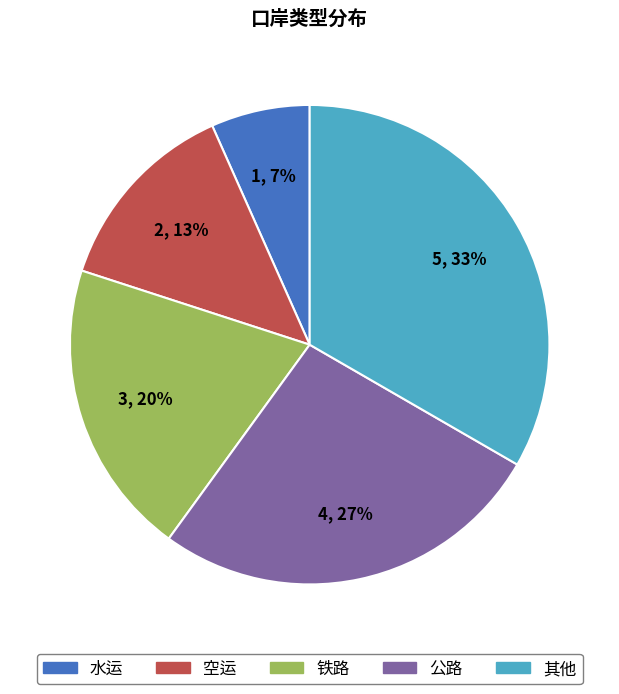

Does any single category account for the majority?

No